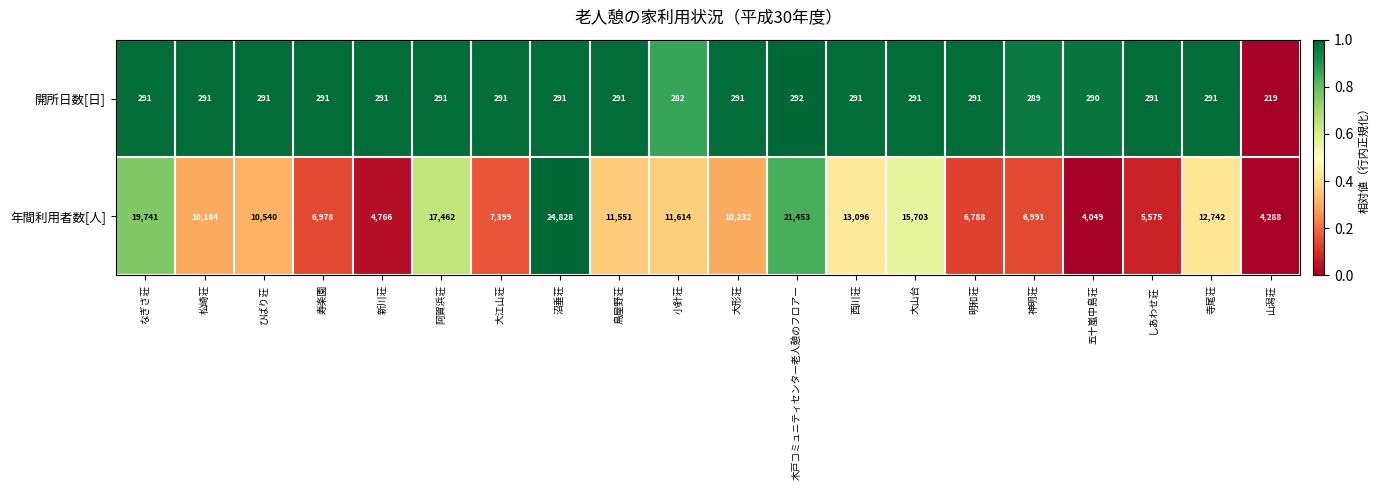

At which category does the chart reach its minimum across all series?

山潟荘